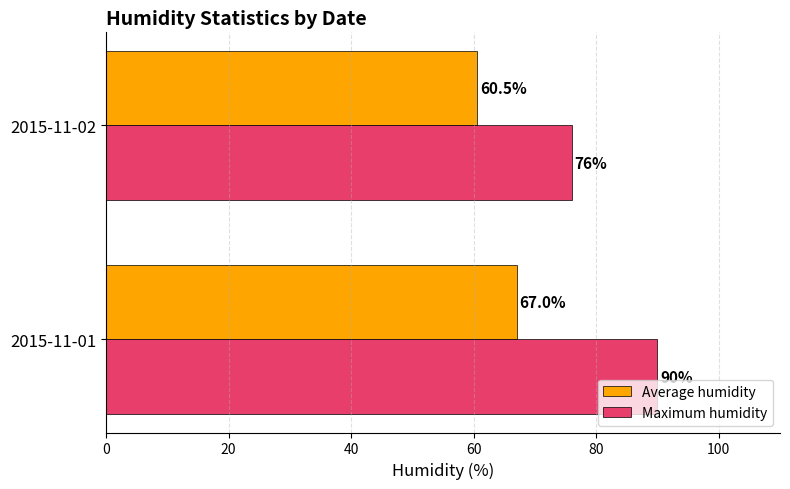

What is the approximate value of Average humidity at 2015-11-02?

60.5